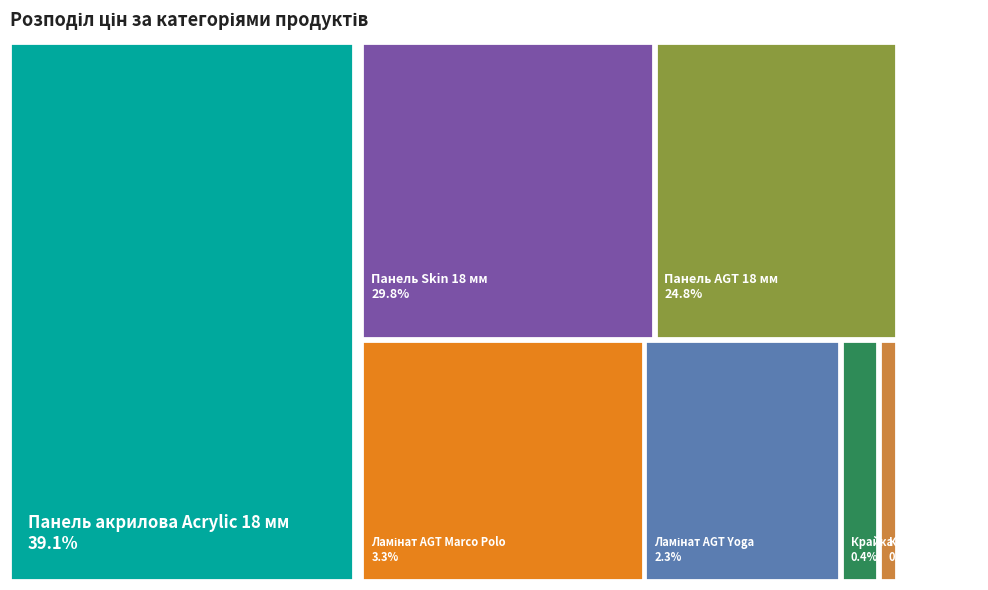

Which category has the smallest portion of the pie?

Крайка 22x1 мм